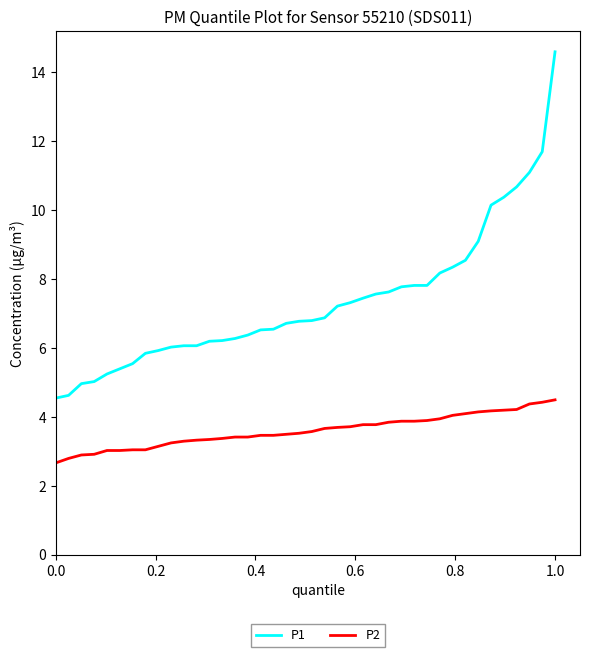

What is the maximum value for P2?

4.5